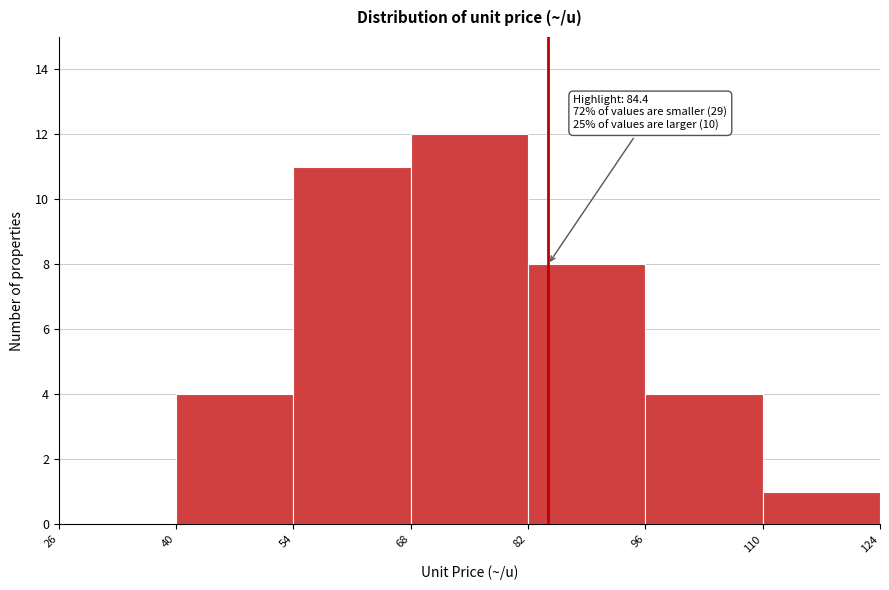

Over which range of the x-axis is the bar tallest?

68 to 82